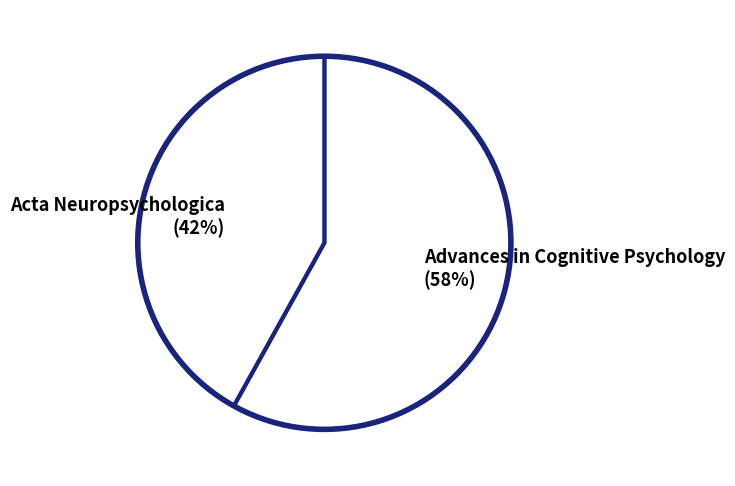

What percentage is the Advances in Cognitive Psychology slice, to the nearest percent?

58%